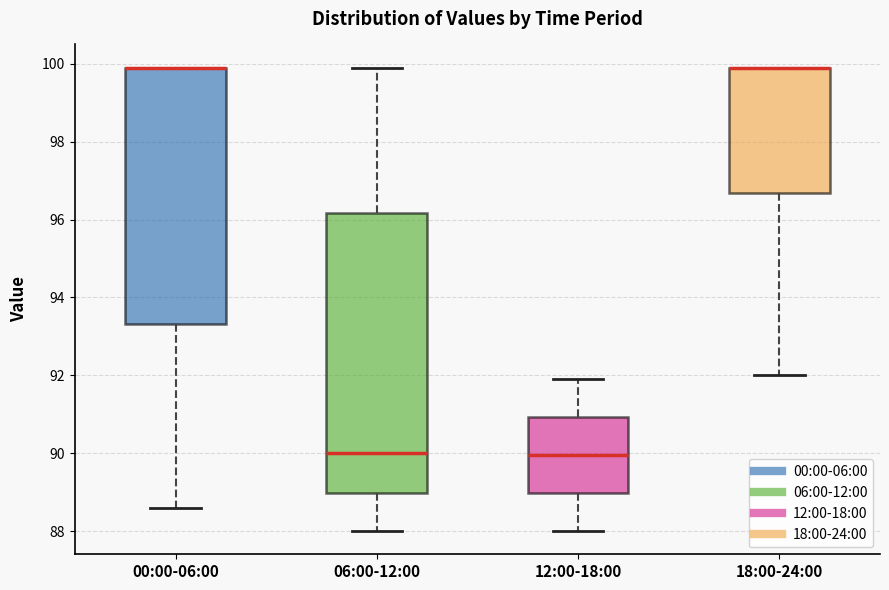

Reading left to right, transcribe this box plot: for each box, give where its median line is, the range the box spans, and where its two whiskers end, as read against the y-axis. The values are not printed on the chart, so give them approximately, as read against the axis.

00:00-06:00: median 100.0 (drawn on the box's upper edge), box 93.4 to 100.0, whiskers 88.6 to 100.0
06:00-12:00: median 90.0, box 89.0 to 96.2, whiskers 88.0 to 100.0
12:00-18:00: median 90.0, box 89.0 to 91.0, whiskers 88.0 to 92.0
18:00-24:00: median 100.0 (drawn on the box's upper edge), box 96.6 to 100.0, whiskers 92.0 to 100.0